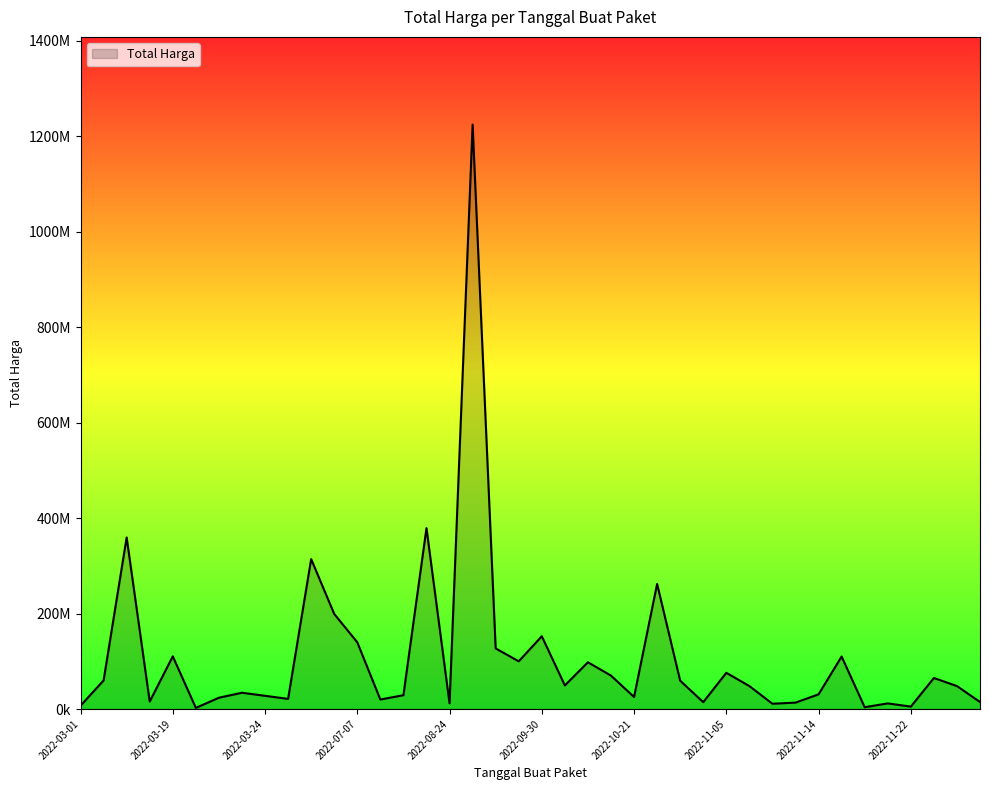

Does the chart have visible grid lines?

No